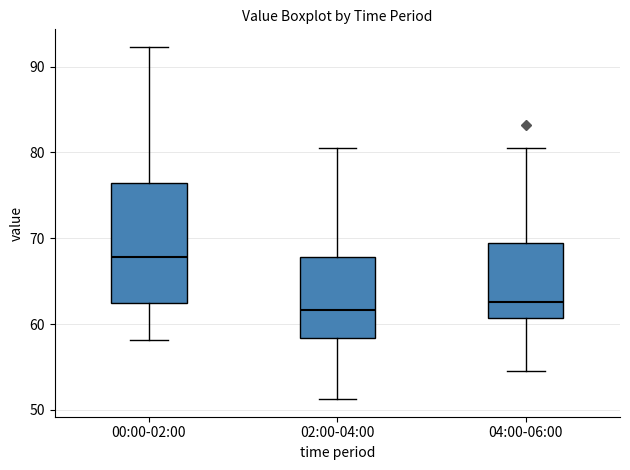

Which box is the tallest, from its lower edge to its upper edge?

00:00-02:00